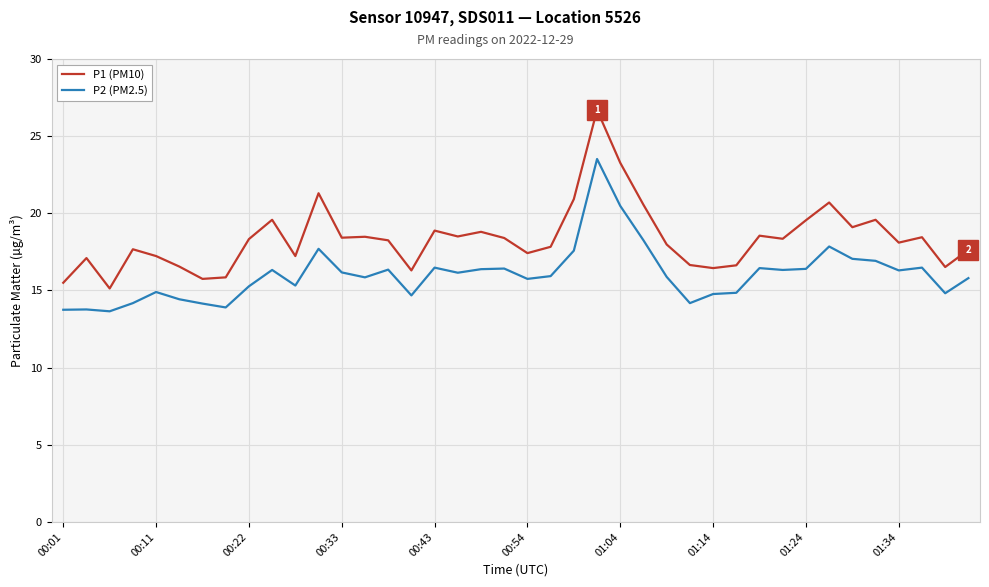

Which series has the widest spread of values?

P1 (PM10)